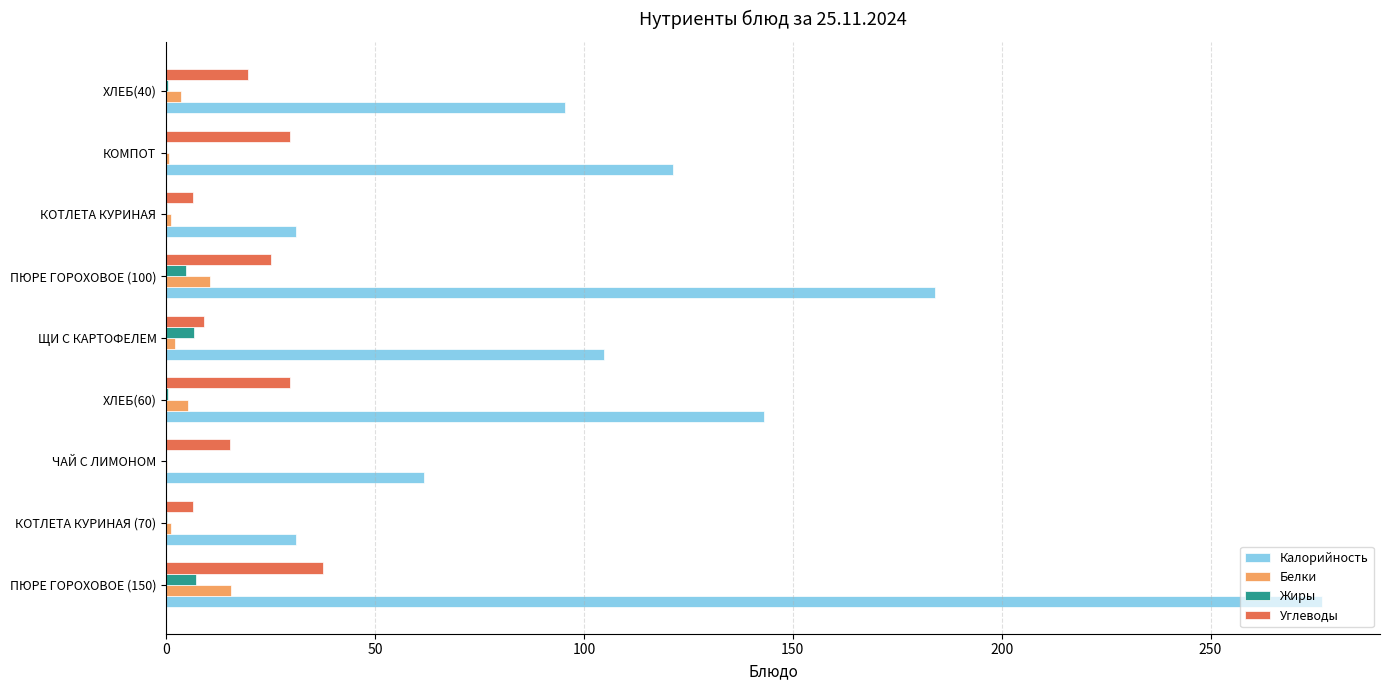

Which category has the highest value across all series?

ПЮРЕ ГОРОХОВОЕ (150)